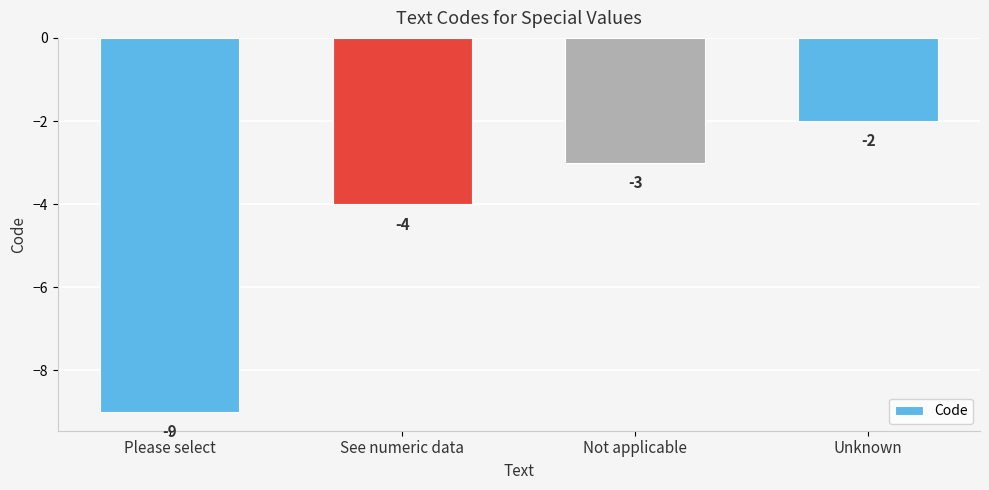

True or false: the data shows -9 at Please select.

True